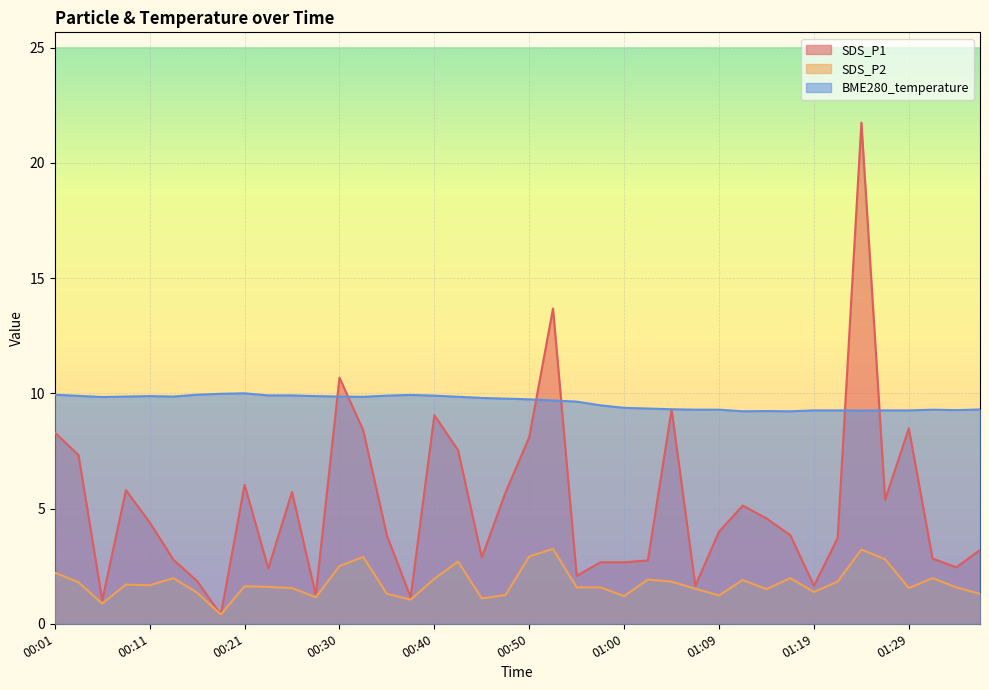

Reading left to right, transcribe all the data shown in this chart.

SDS_P1: 00:01=8.3	00:04=7.3	00:06=1.0	00:08=5.8	00:11=4.4	00:13=2.8	00:16=1.9	00:18=0.4	00:21=6.0	00:23=2.4	00:25=5.7	00:28=1.2	00:30=10.7	00:33=8.4	00:35=3.8	00:38=1.1	00:40=9.1	00:42=7.5	00:45=2.9	00:47=5.7	00:50=8.1	00:52=13.7	00:55=2.1	00:57=2.7	01:00=2.7	01:02=2.8	01:04=9.3	01:07=1.6	01:09=4.0	01:12=5.1	01:14=4.6	01:17=3.9	01:19=1.6	01:21=3.7	01:24=21.8	01:26=5.4	01:29=8.5	01:31=2.8	01:34=2.5	01:36=3.2
SDS_P2: 00:01=2.2	00:04=1.8	00:06=0.9	00:08=1.7	00:11=1.7	00:13=2.0	00:16=1.4	00:18=0.4	00:21=1.6	00:23=1.6	00:25=1.6	00:28=1.1	00:30=2.5	00:33=2.9	00:35=1.3	00:38=1.1	00:40=1.9	00:42=2.7	00:45=1.1	00:47=1.2	00:50=2.9	00:52=3.2	00:55=1.6	00:57=1.6	01:00=1.2	01:02=1.9	01:04=1.8	01:07=1.5	01:09=1.2	01:12=1.9	01:14=1.5	01:17=2.0	01:19=1.4	01:21=1.8	01:24=3.2	01:26=2.8	01:29=1.6	01:31=2.0	01:34=1.6	01:36=1.3
BME280_temperature: 00:01=9.9	00:04=9.9	00:06=9.8	00:08=9.9	00:11=9.9	00:13=9.9	00:16=9.9	00:18=10.0	00:21=10.0	00:23=9.9	00:25=9.9	00:28=9.9	00:30=9.9	00:33=9.8	00:35=9.9	00:38=9.9	00:40=9.9	00:42=9.8	00:45=9.8	00:47=9.8	00:50=9.7	00:52=9.7	00:55=9.6	00:57=9.5	01:00=9.4	01:02=9.3	01:04=9.3	01:07=9.3	01:09=9.3	01:12=9.2	01:14=9.2	01:17=9.2	01:19=9.3	01:21=9.3	01:24=9.2	01:26=9.3	01:29=9.3	01:31=9.3	01:34=9.3	01:36=9.3